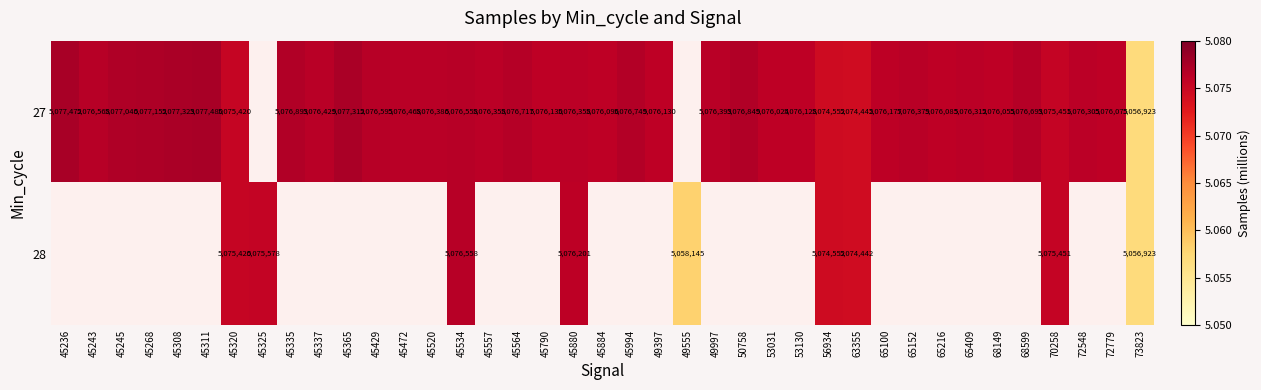

At 45308, list the series in order from largest to smallest.

27, 28